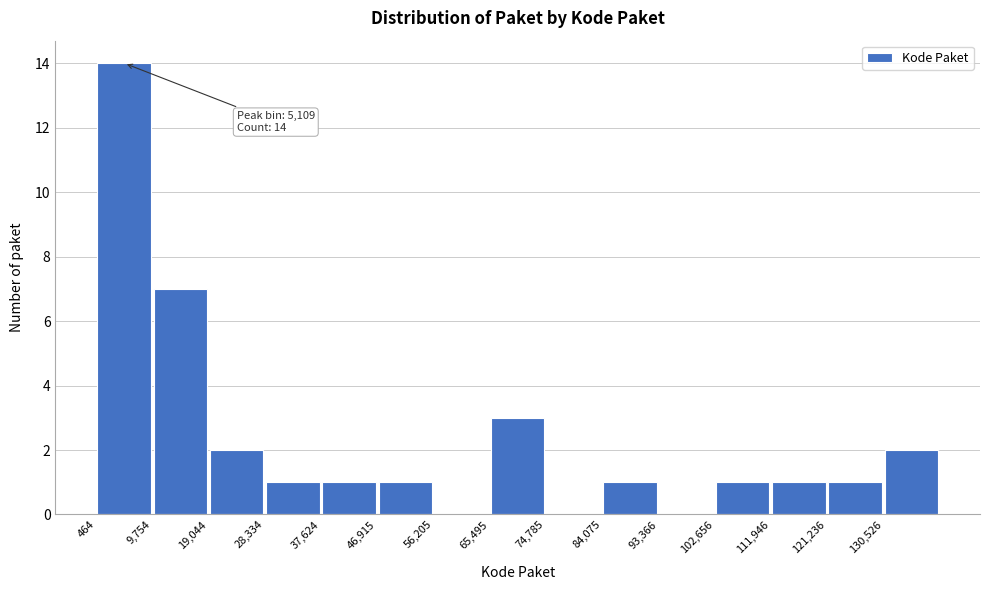

Which range on the x-axis has the tallest bar?

0 to 10000